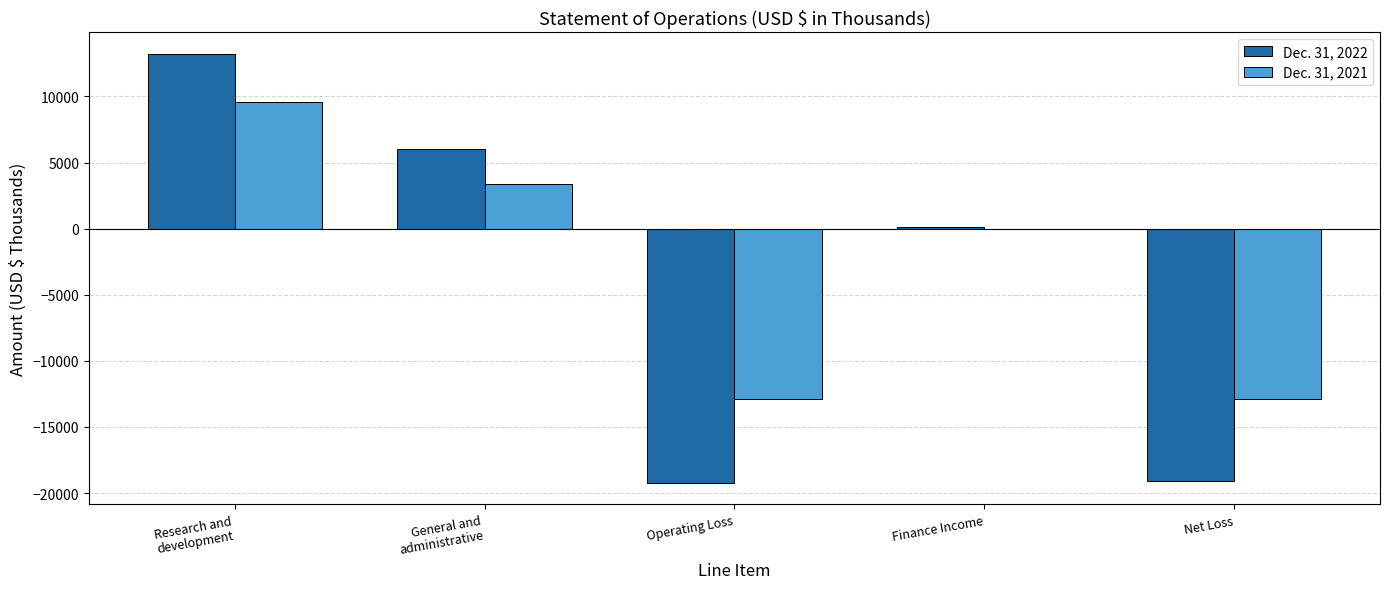

What is the maximum value for Dec. 31, 2022?

13227